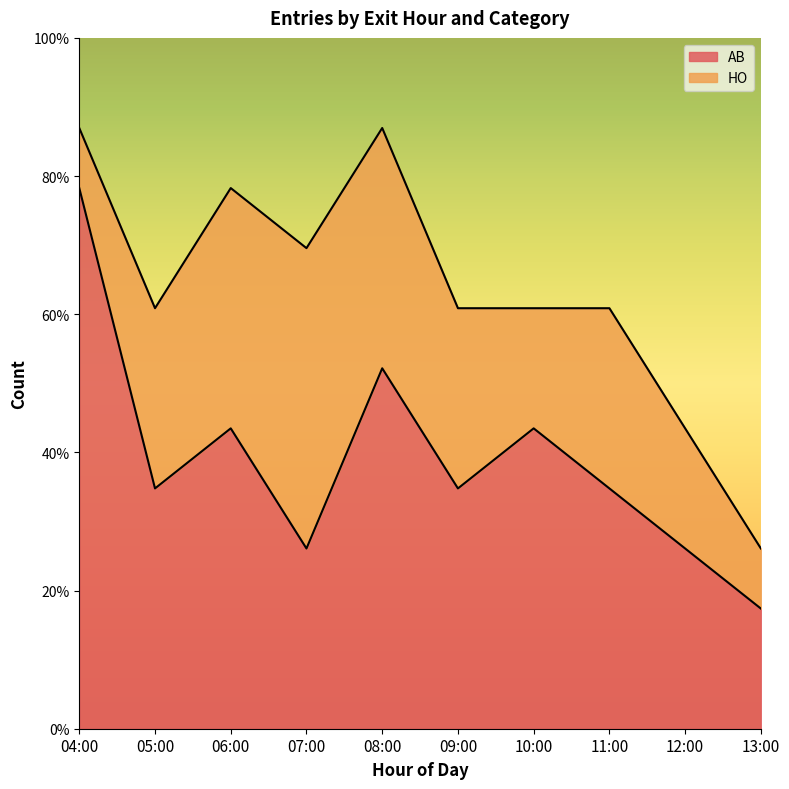

What is the greatest value displayed?

9